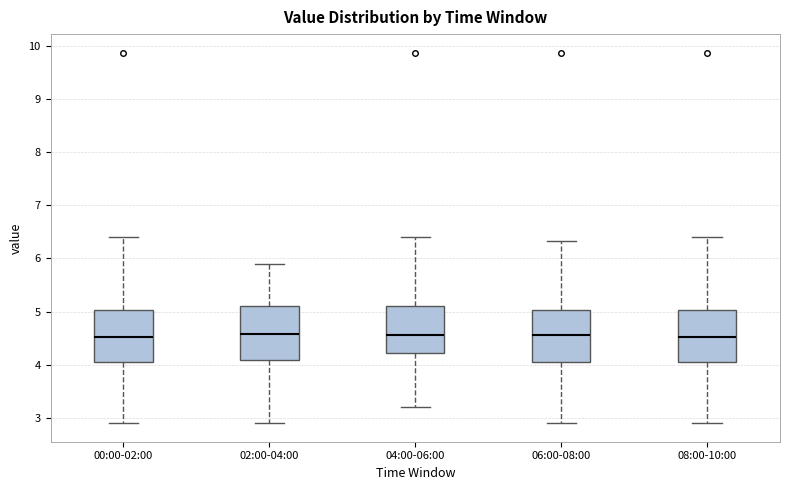

Where is the lower edge of the box for 00:00-02:00 on the y-axis? The values are not printed on the chart, so give them approximately, as read against the axis.

4.1